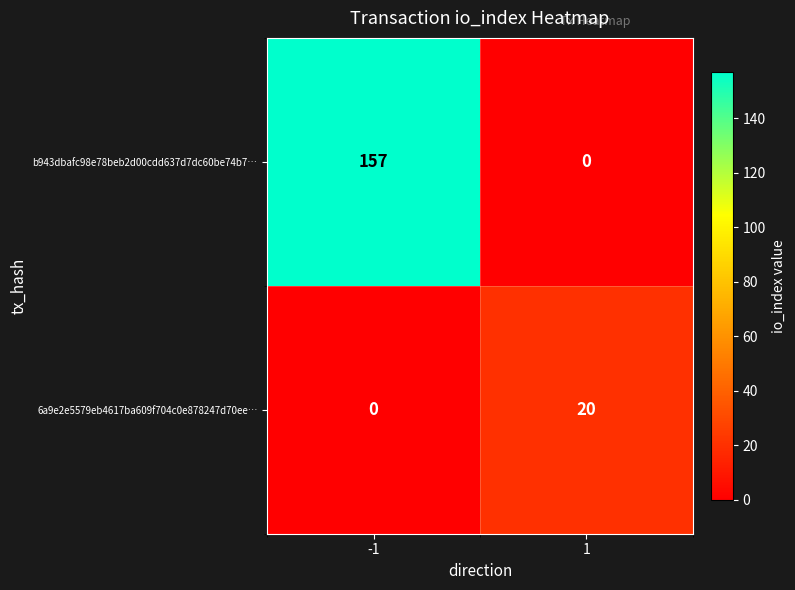

What value does the 6a9e2e5579eb4617ba609f704c0e878247d70ee… series have at 1?

20